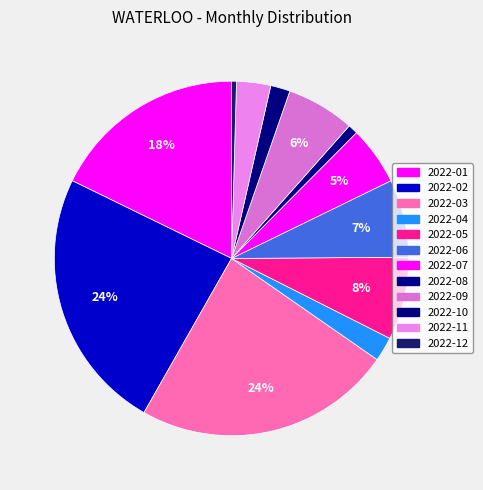

True or false: 2022-05 accounts for 1% of the total.

False